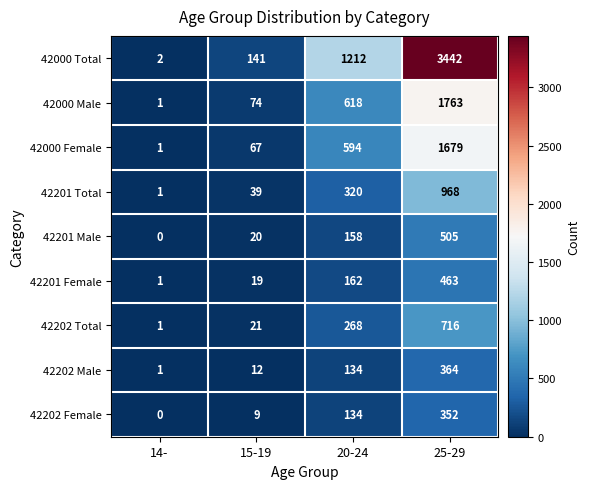

Is the value of 42000 Total at 20-24 greater than the value of 42202 Female at 14-?

Yes